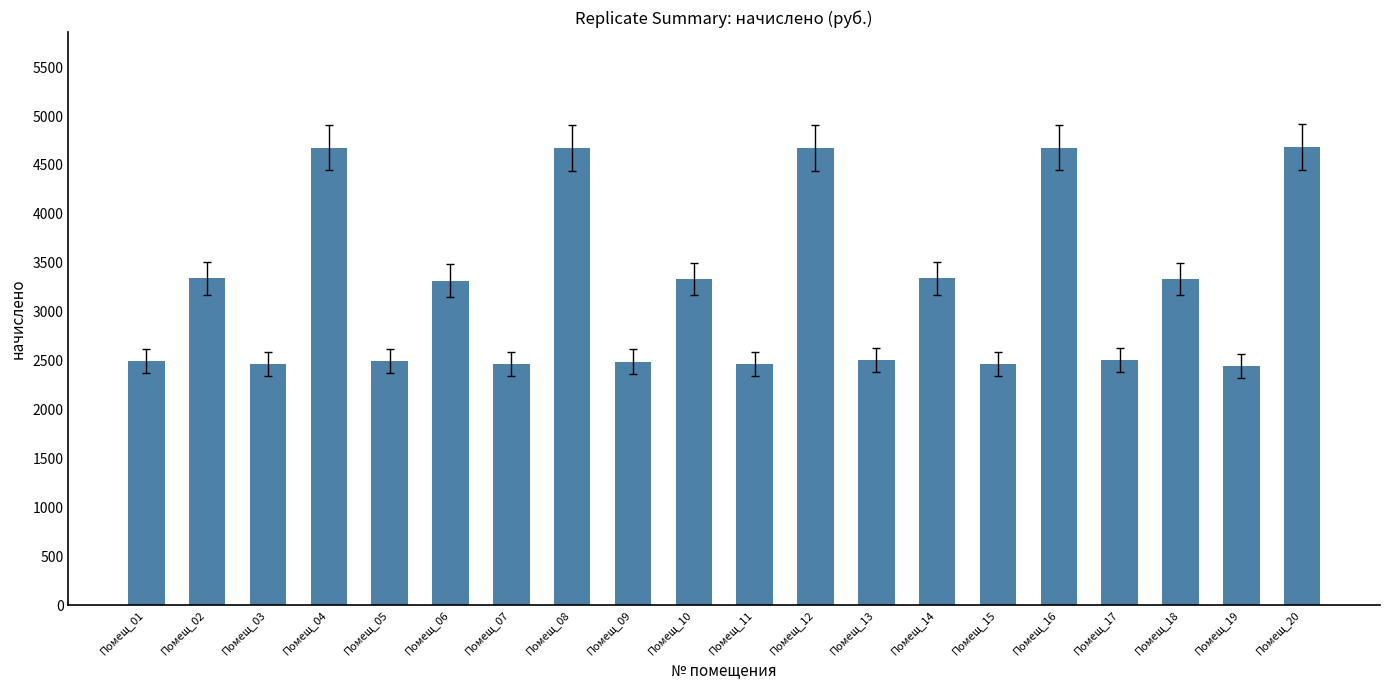

Approximately how many times larger is the value at Помещ_06 compared to Помещ_15?

1.3